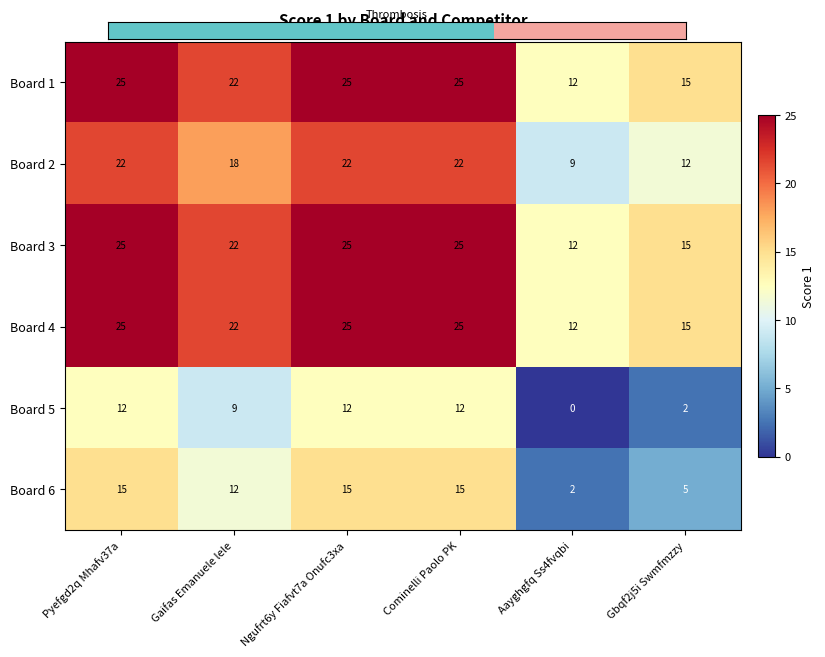

Is it true that Board 6 equals 1 at Gbqf2j5i Swmfmzzy?

False